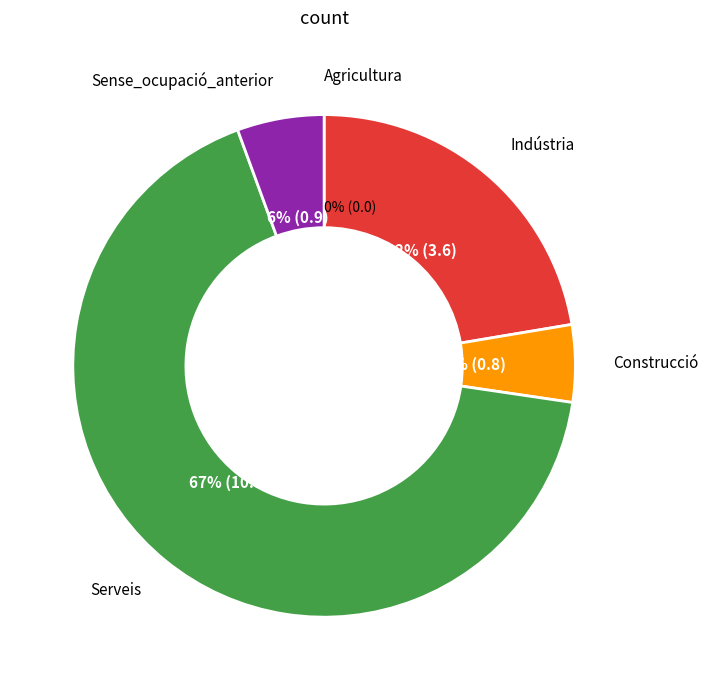

To the nearest percent, what portion does Sense_ocupació_anterior represent?

6%